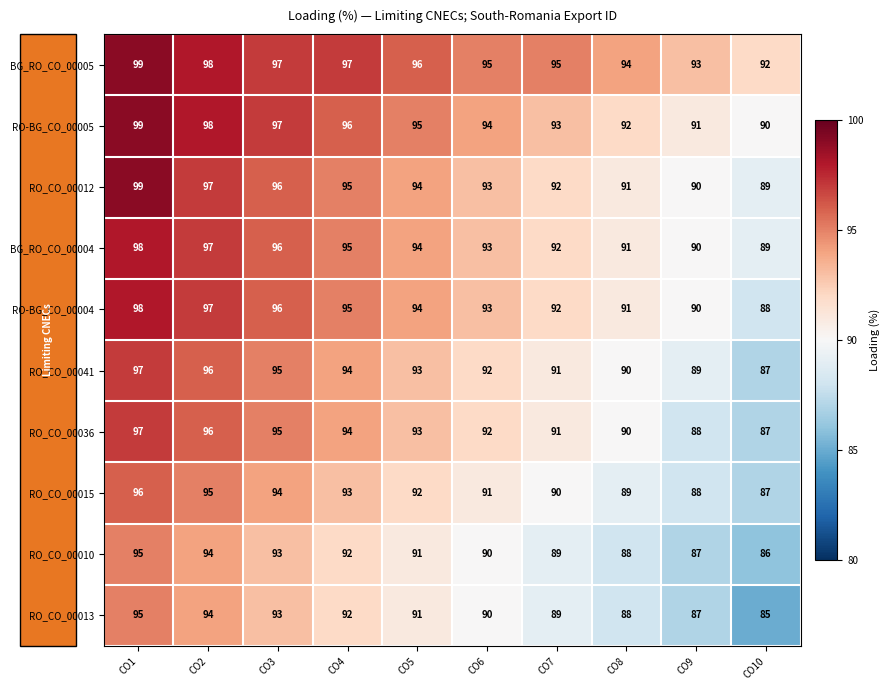

What is the total value across all series at CO5?

933